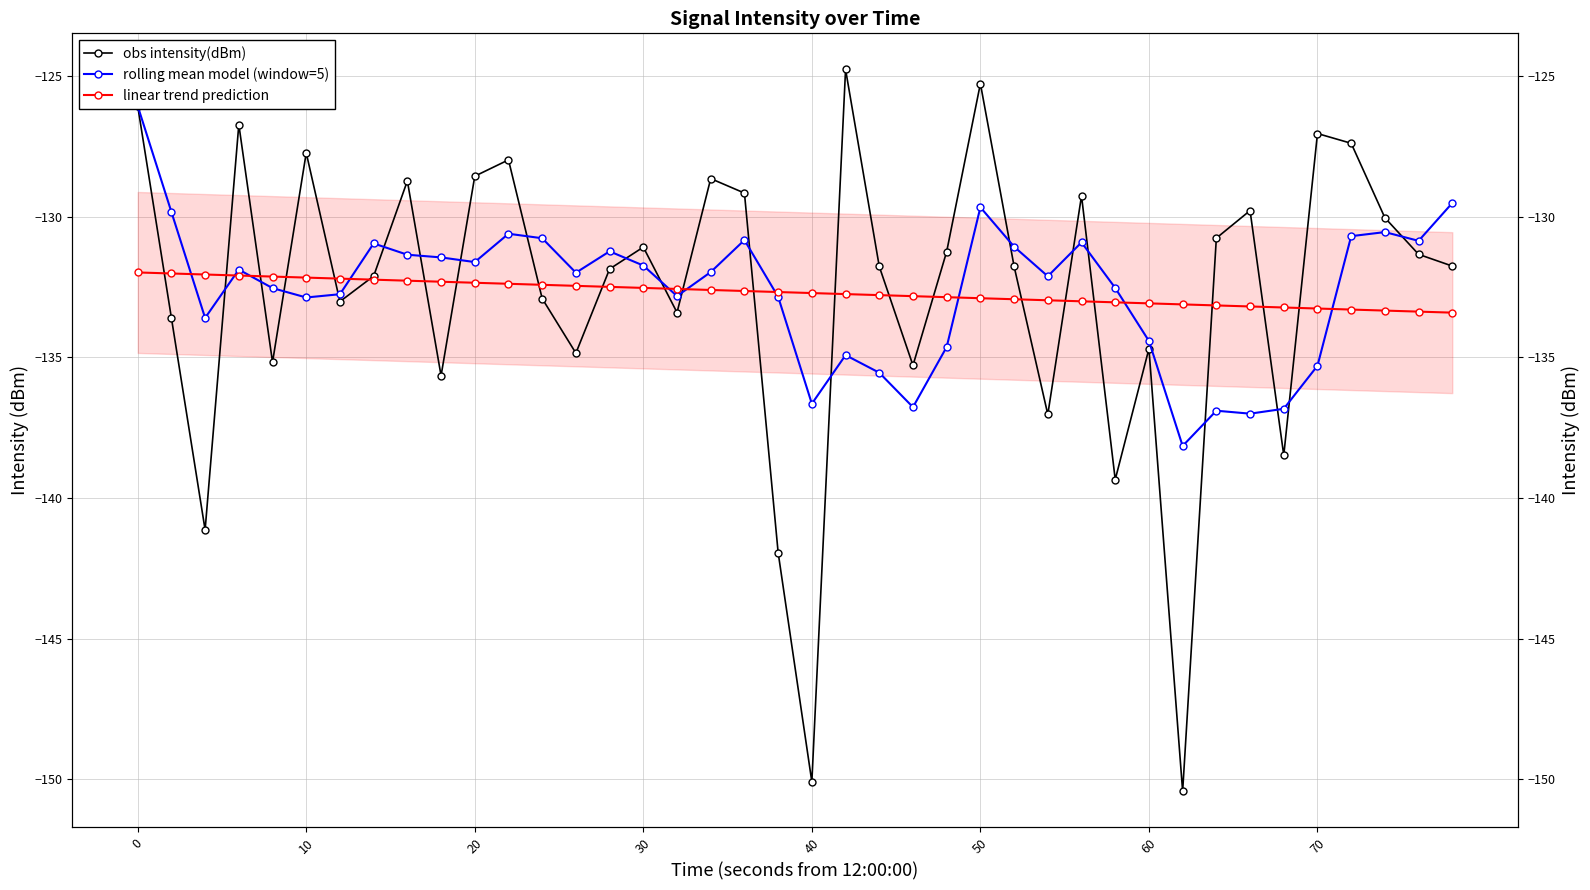

How many data points does each series have?

40